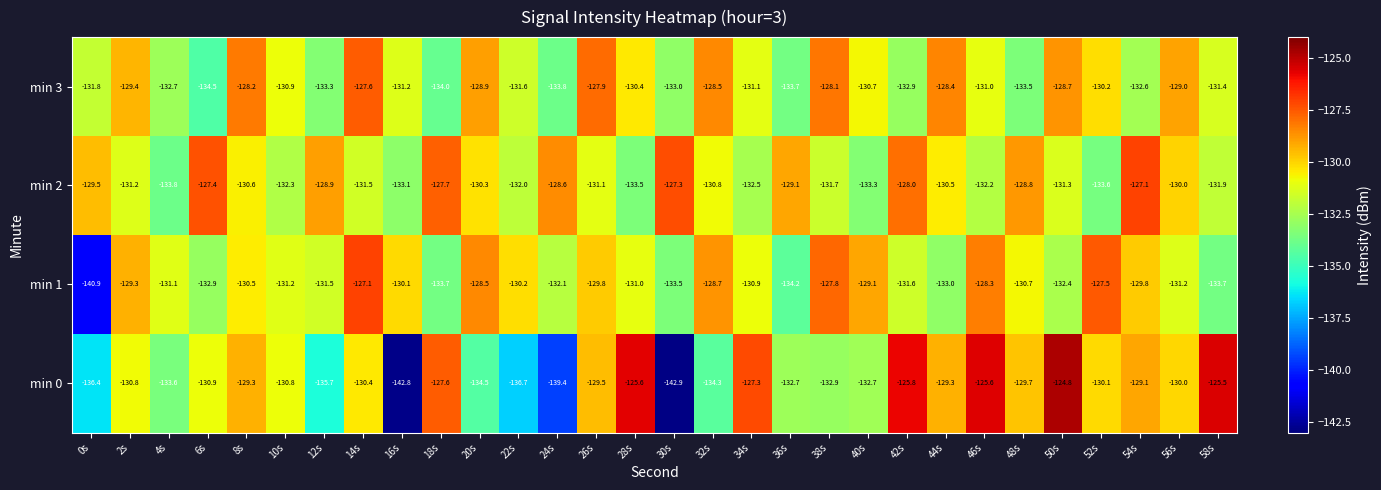

Is it true that min 0 equals -193.6 at 16s?

False